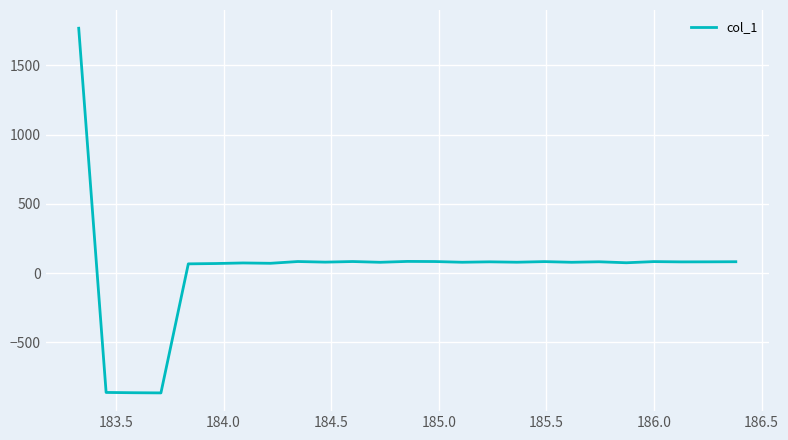

What is the maximum value shown in the chart?

1768.3